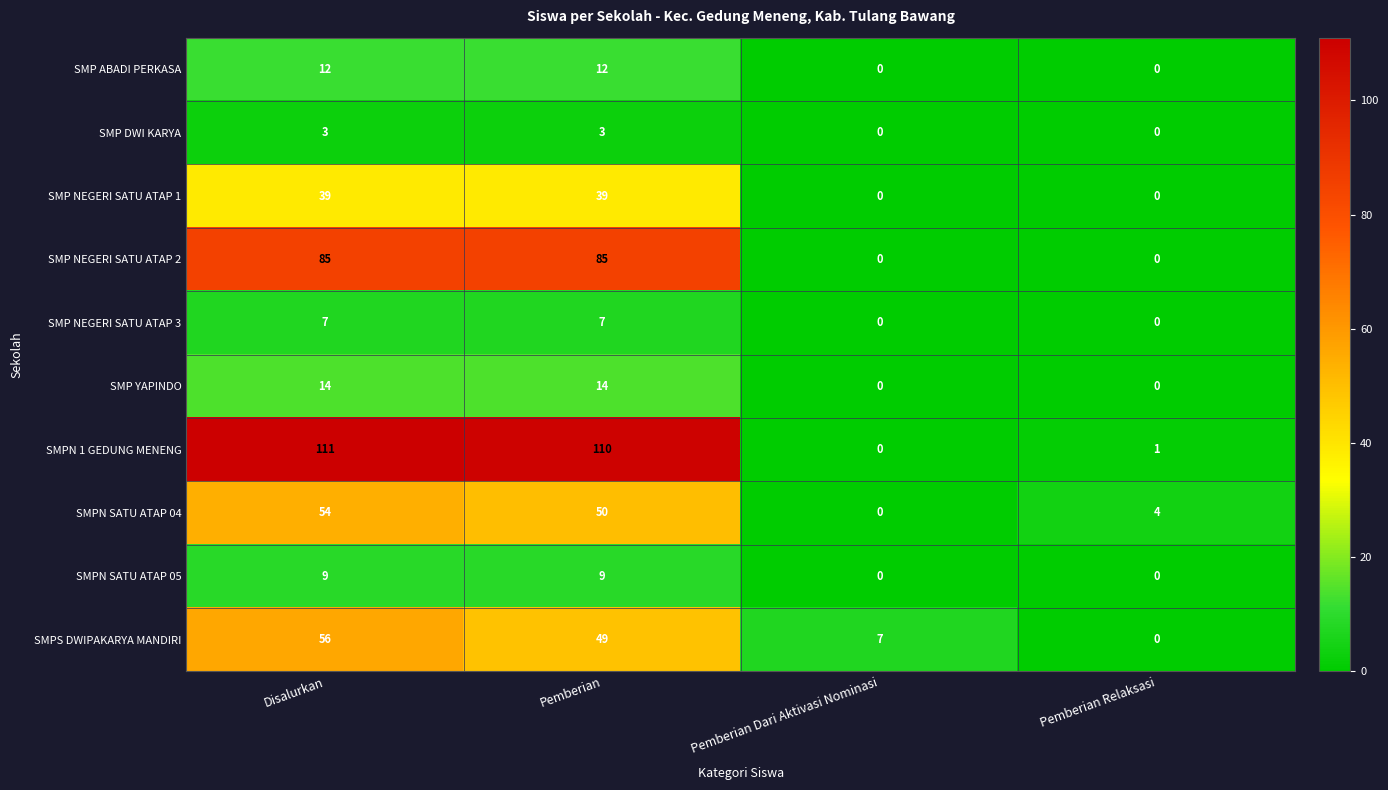

At which label does SMPN SATU ATAP 04 reach its minimum?

Pemberian Dari Aktivasi Nominasi